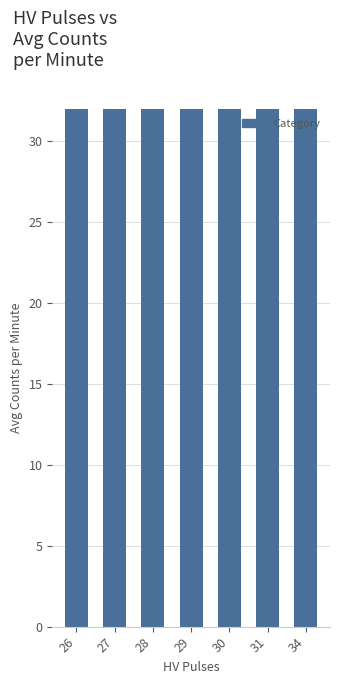

Which category has the highest value across all series?

31